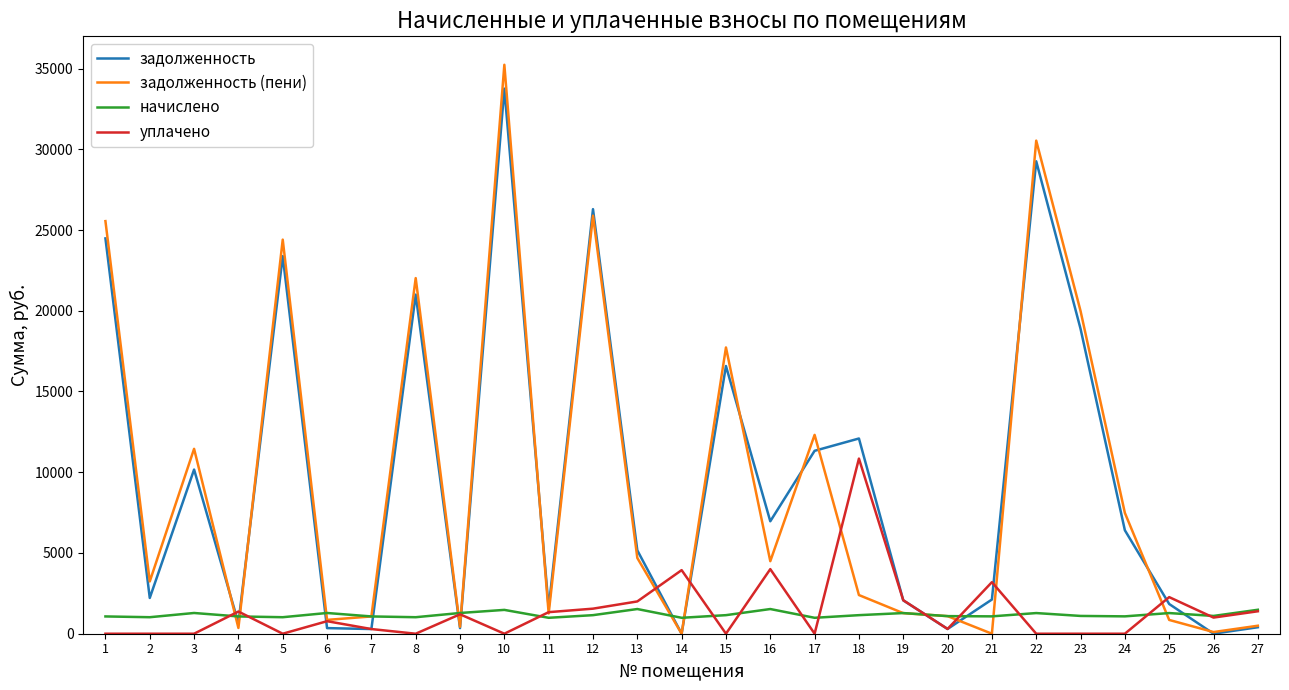

At which label is задолженность (пени) closest to 17616?

15